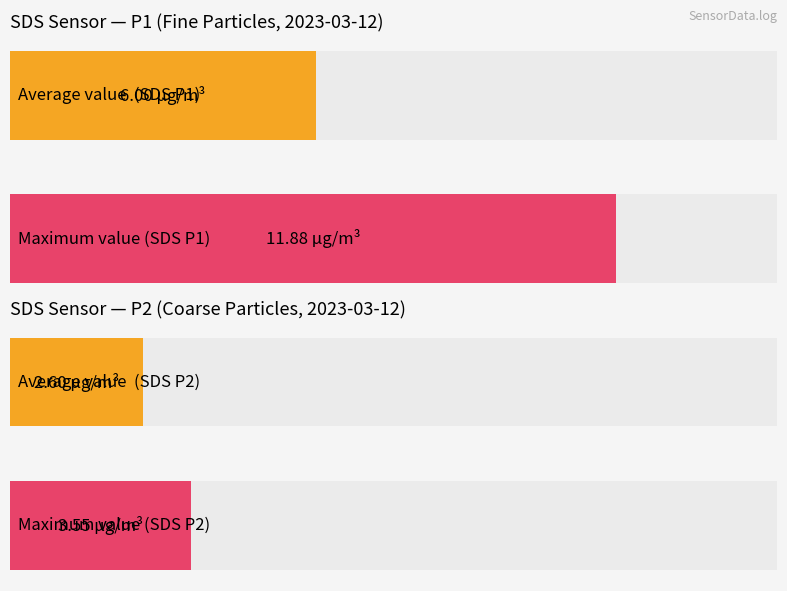

Are the bars horizontal?

Yes